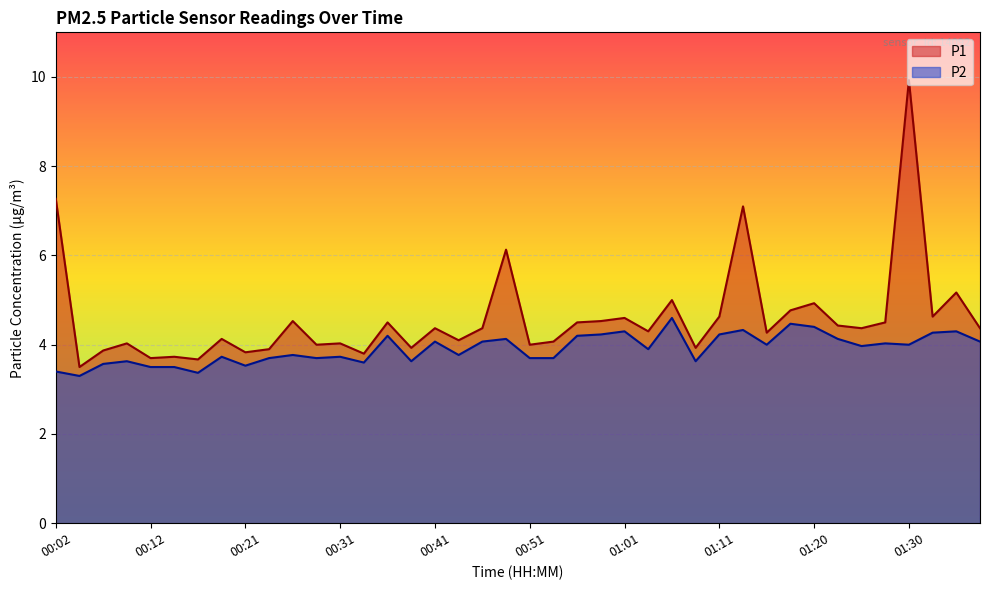

The value of P1 at 01:11 is 4.6. True or false?

True